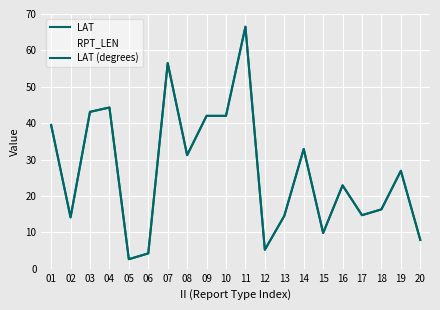

How many lines are shown in the chart?

3